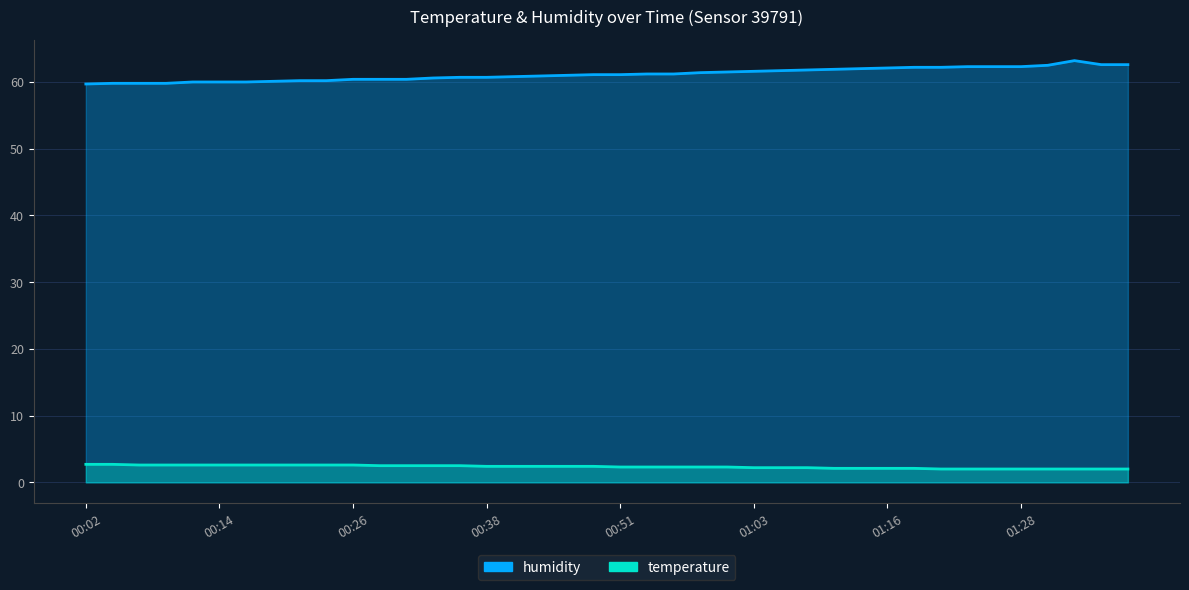

Rank the series at 01:03 from lowest to highest value.

temperature, humidity